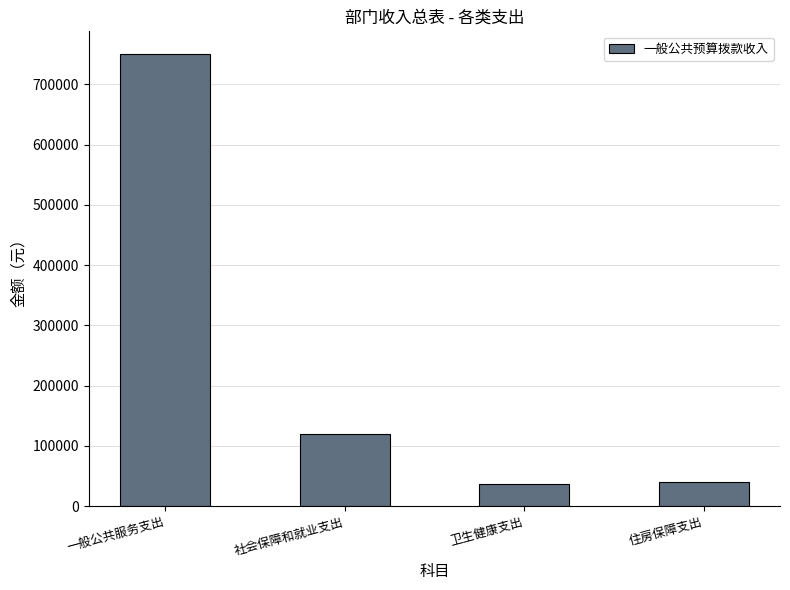

The chart shows a value of 119148.5 at 社会保障和就业支出. True or false?

True